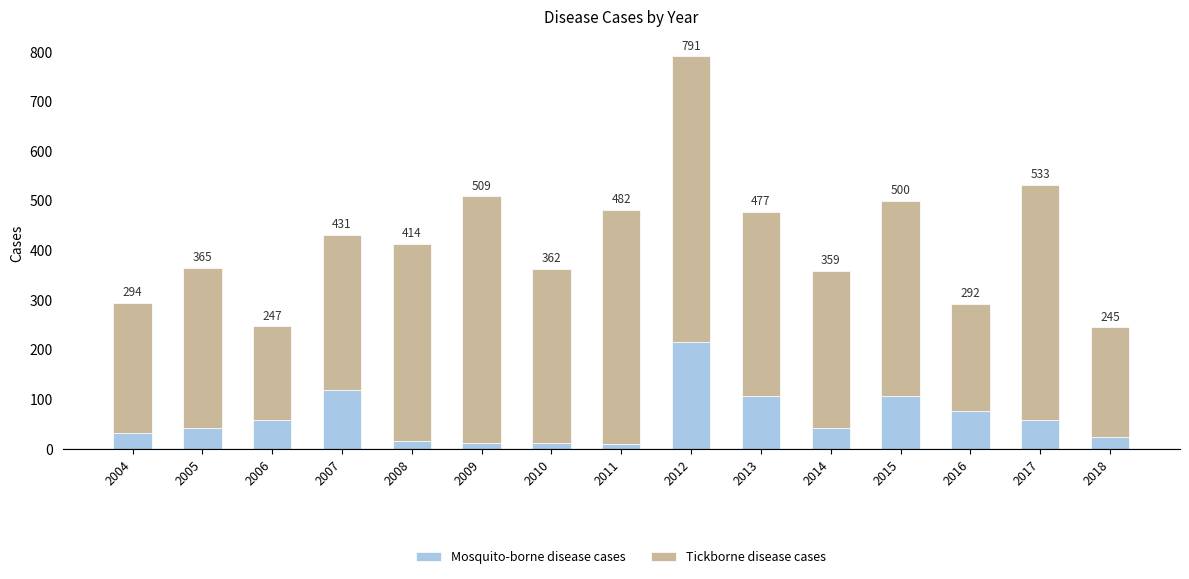

Does the chart contain any negative values?

No